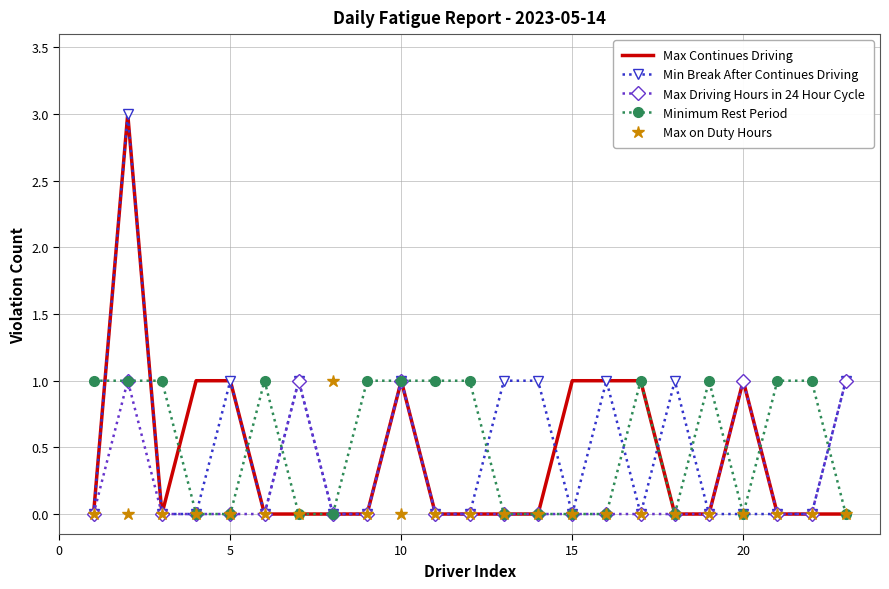

What are all the series names shown in the legend?

Max Continues Driving, Min Break After Continues Driving, Max Driving Hours in 24 Hour Cycle, Minimum Rest Period, Max on Duty Hours